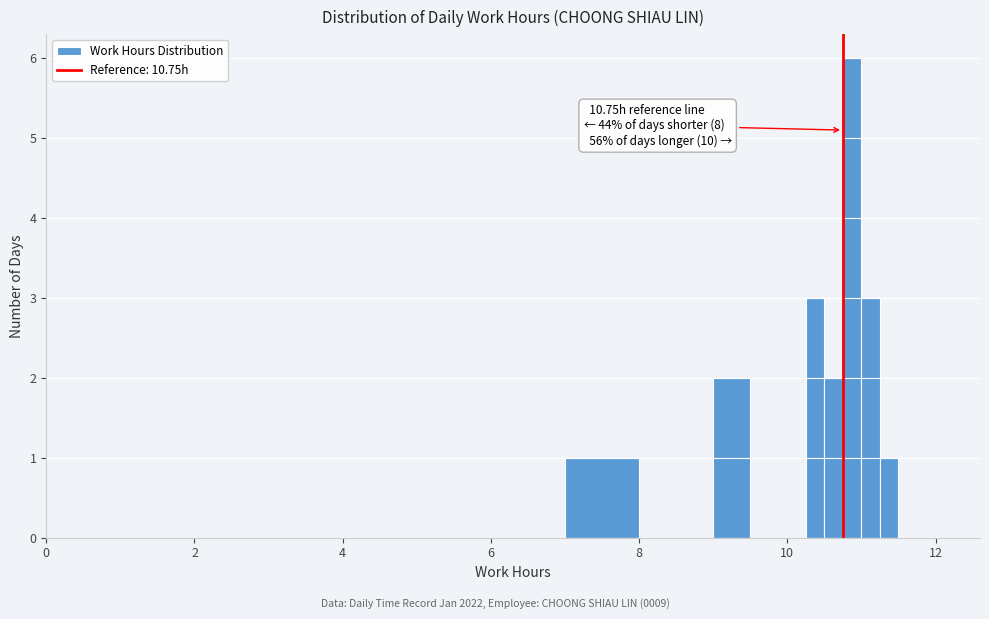

Read against the x-axis, roughly where is the centre of the tallest bar?

10.8